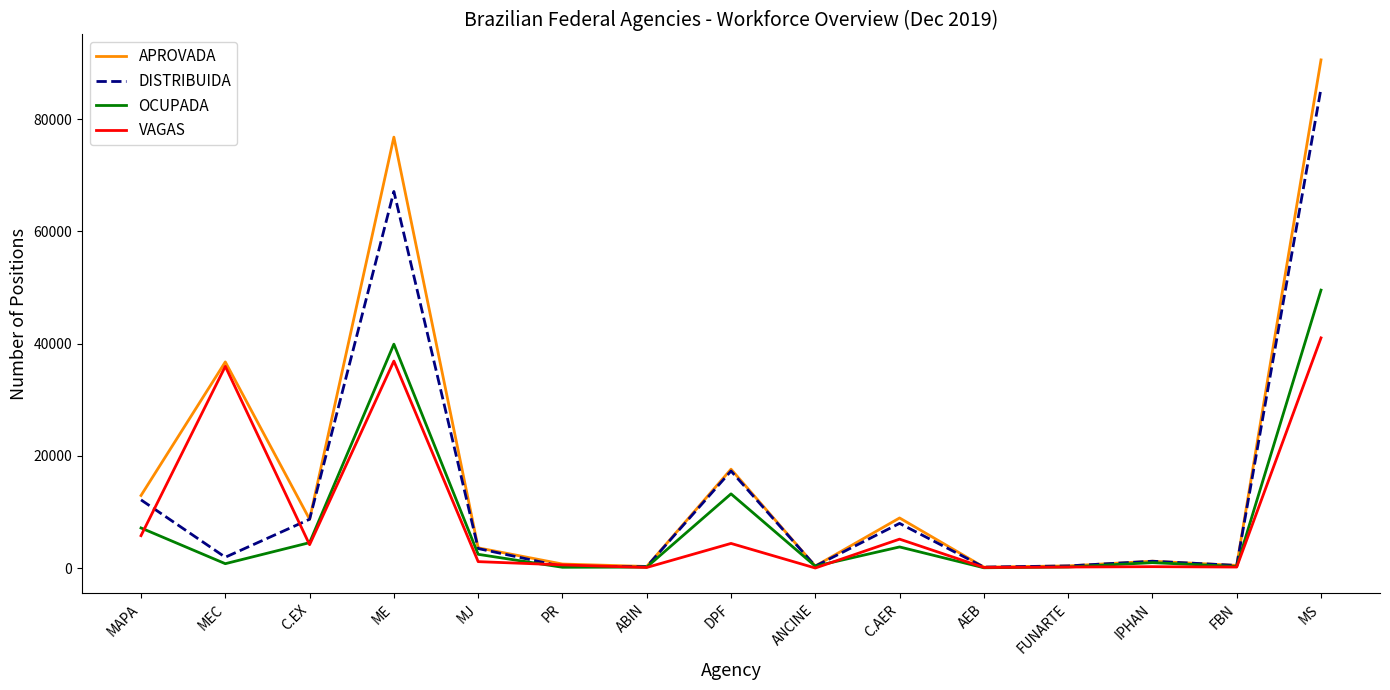

What position from the right is AEB?

5